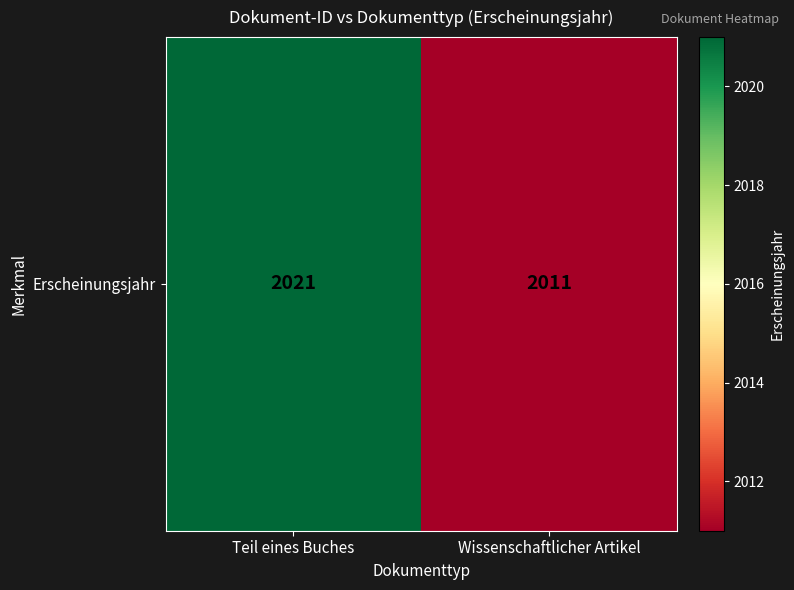

Approximately how many times larger is the value at Wissenschaftlicher Artikel compared to Teil eines Buches?

1.0